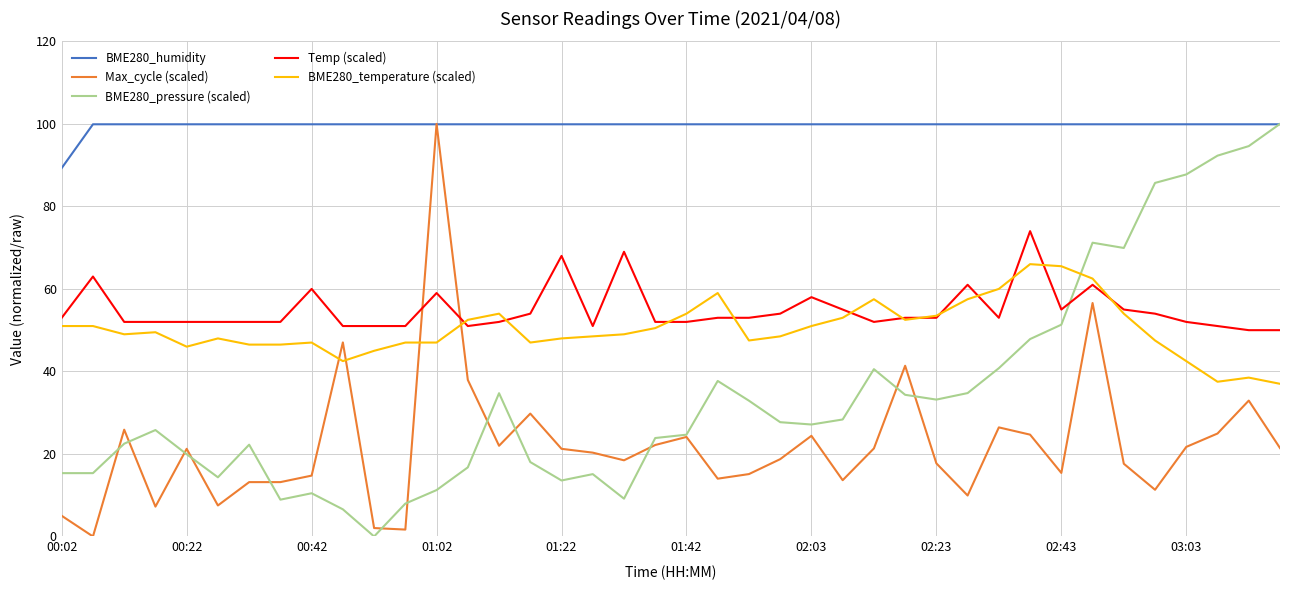

True or false: Temp (scaled) and Max_cycle (scaled) intersect in this chart.

True